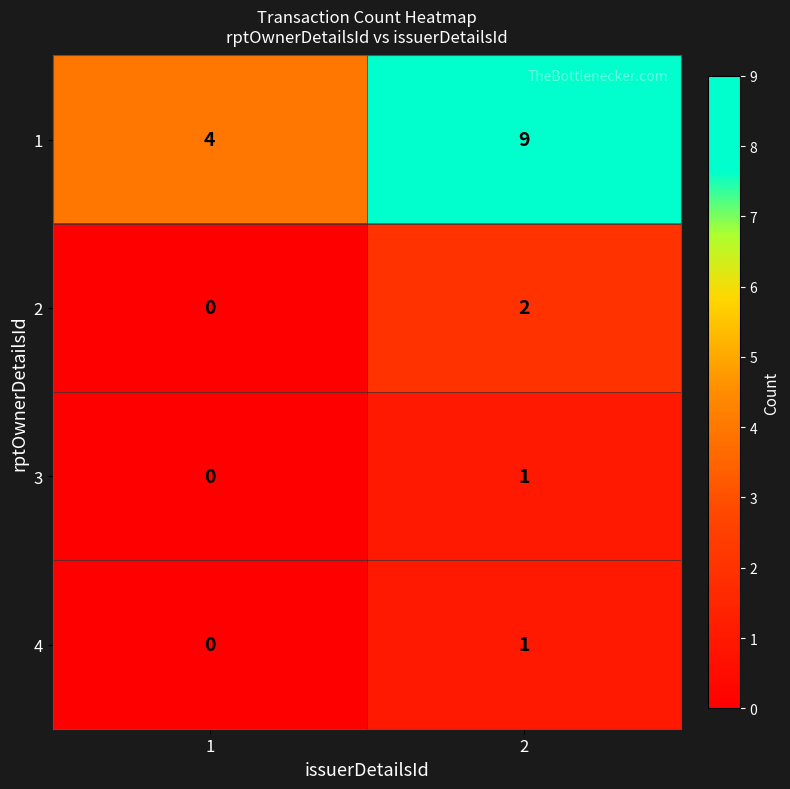

What is the spread (max minus min) of values at 1?

4